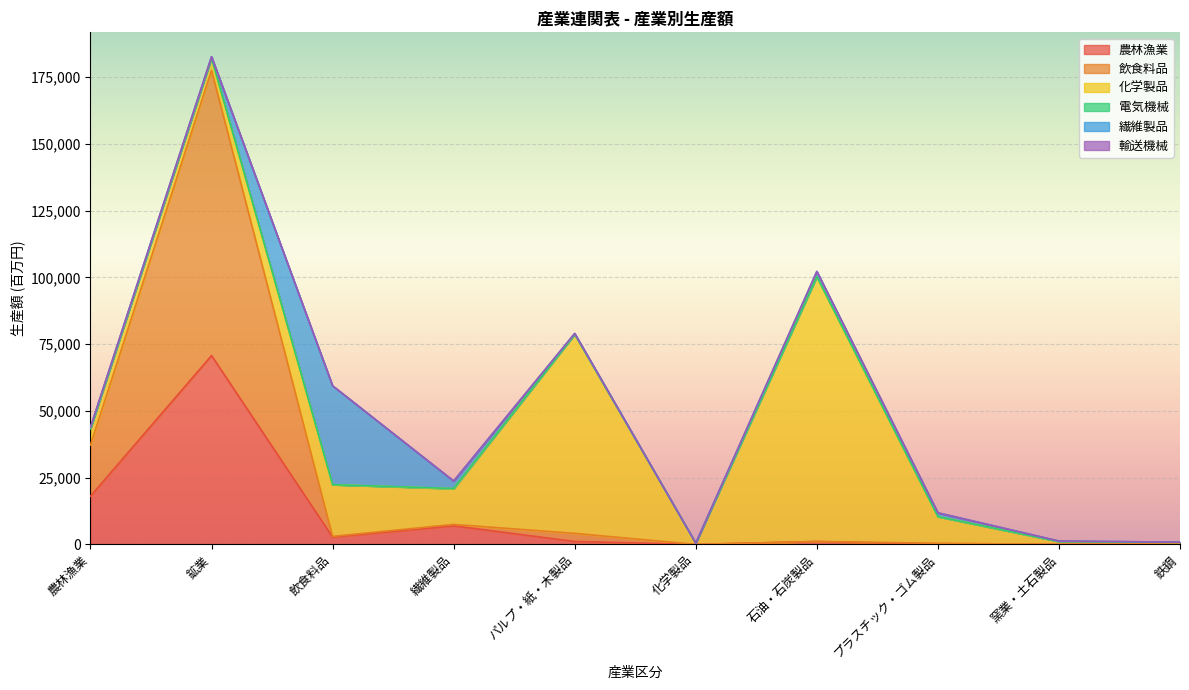

What is the greatest value displayed?

106830